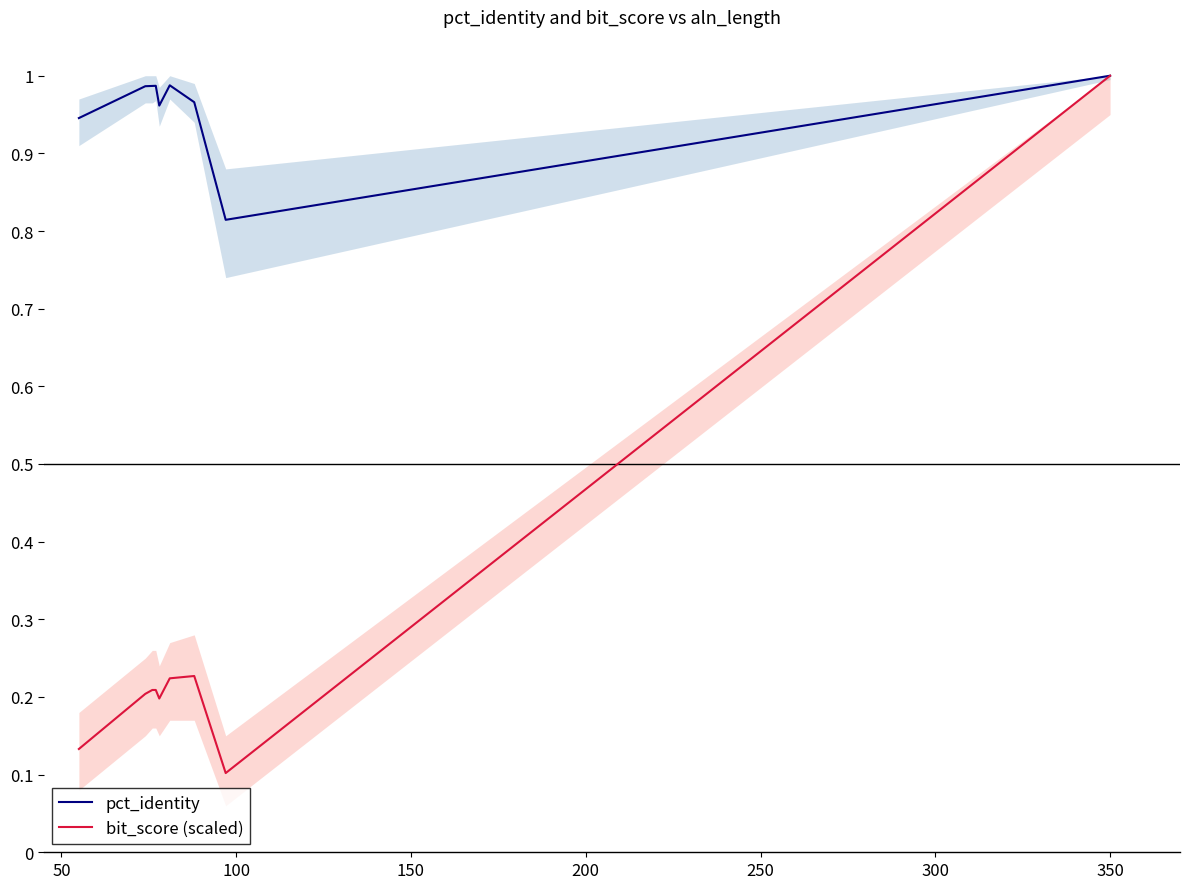

In pct_identity, how many points are higher than both neighbors (excluding endpoints)?

2